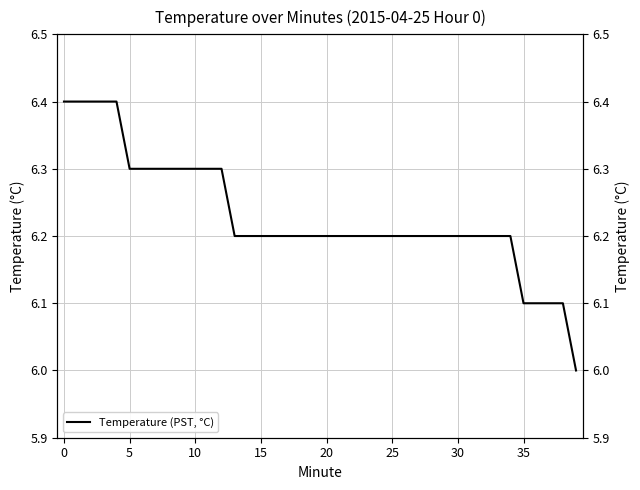

True or false: the data shows 2.9 at 15.

False